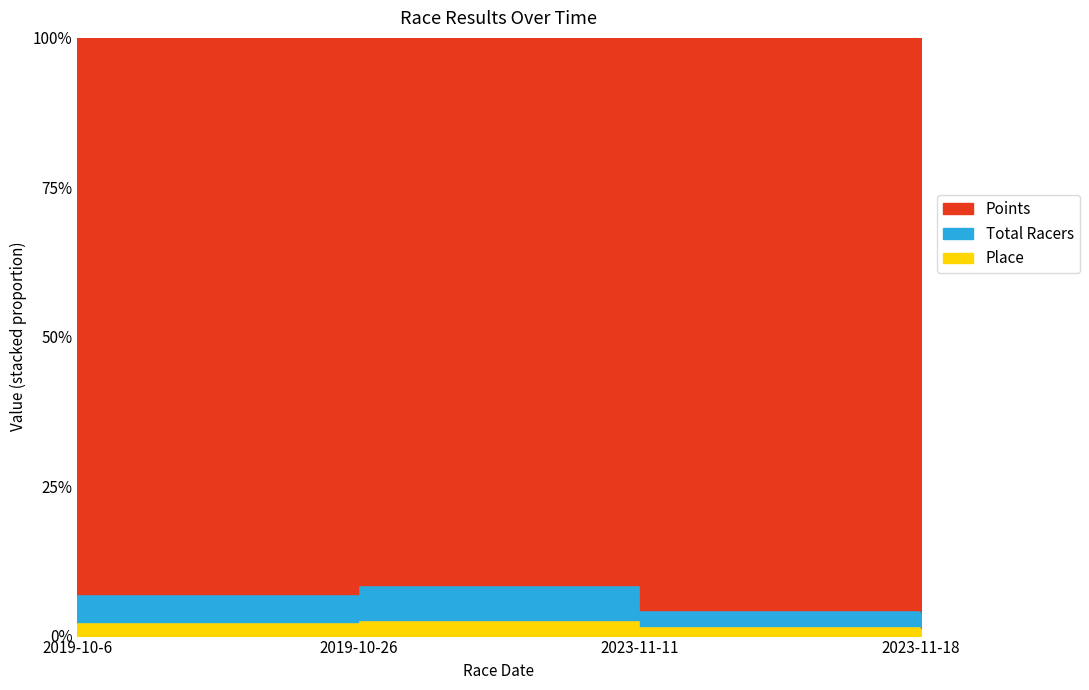

At which label does Place first exceed 15?

2019-10-26